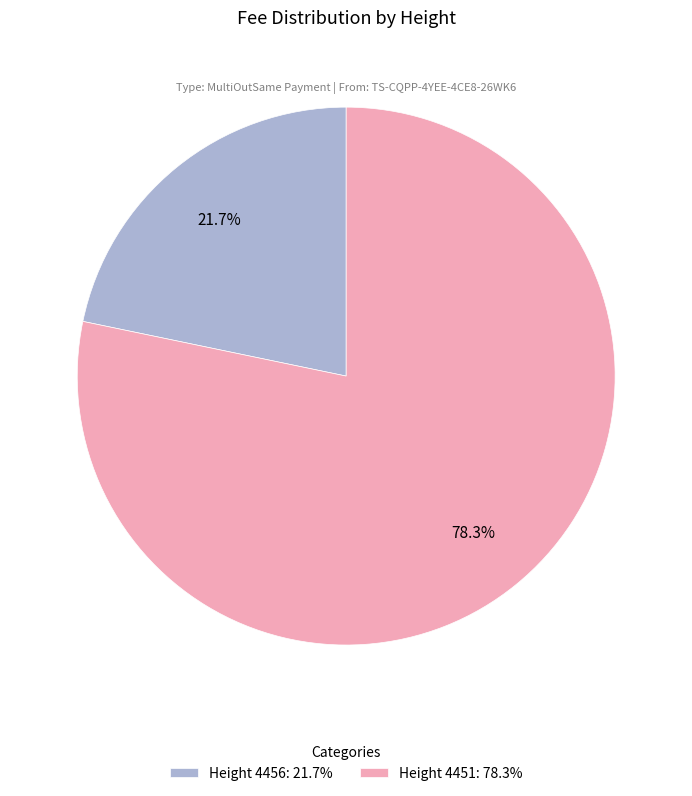

What is the largest slice in the pie chart?

Height 4451: 78.3%